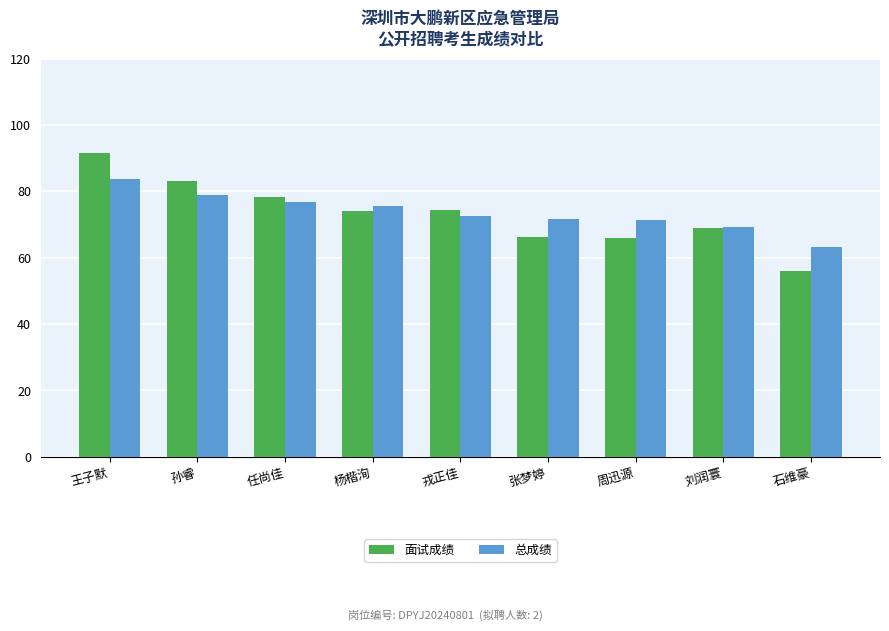

What are all the series names shown in the legend?

面试成绩, 总成绩